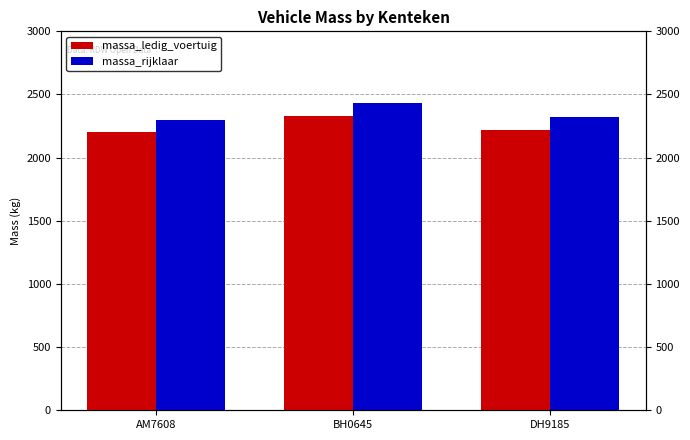

Reading left to right, transcribe all the data shown in this chart.

massa_ledig_voertuig: 2200	2330	2220
massa_rijklaar: 2300	2430	2320